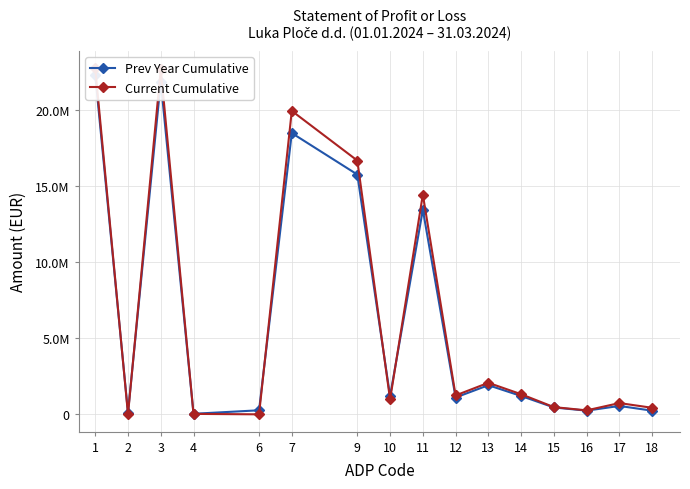

Is this an area chart (filled region under the line)?

No